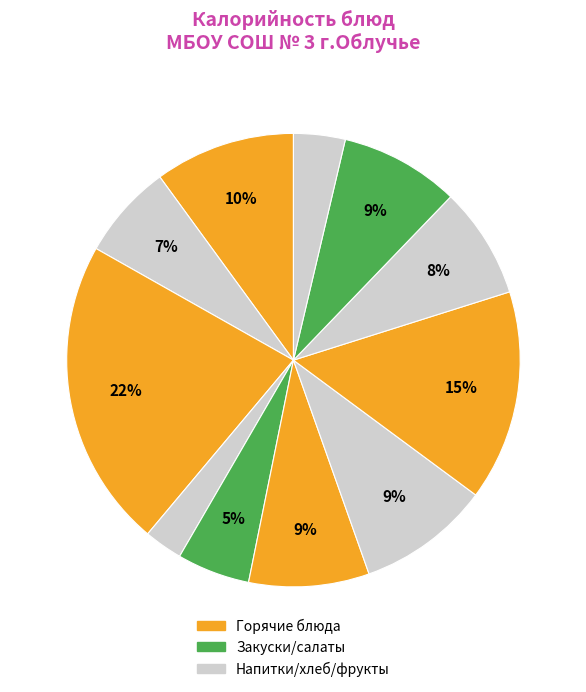

To the nearest percent, what is the average slice percentage?

9%